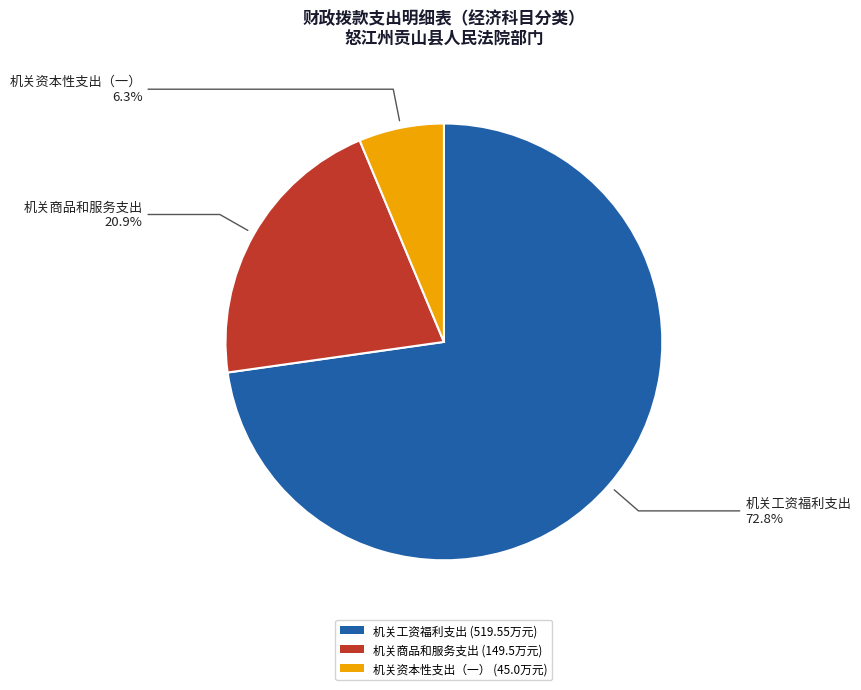

What is the smallest slice in the pie chart?

机关资本性支出（一）